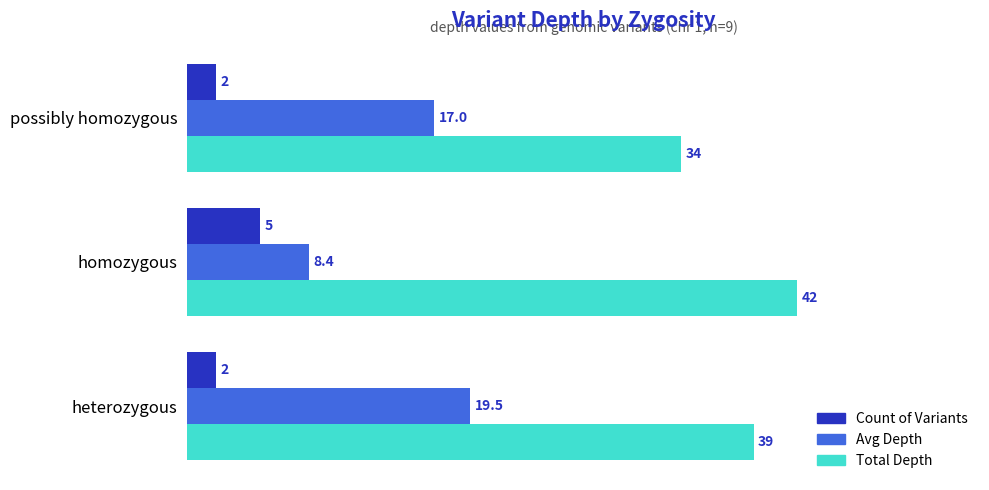

Rank the series at homozygous from lowest to highest value.

Count of Variants, Avg Depth, Total Depth